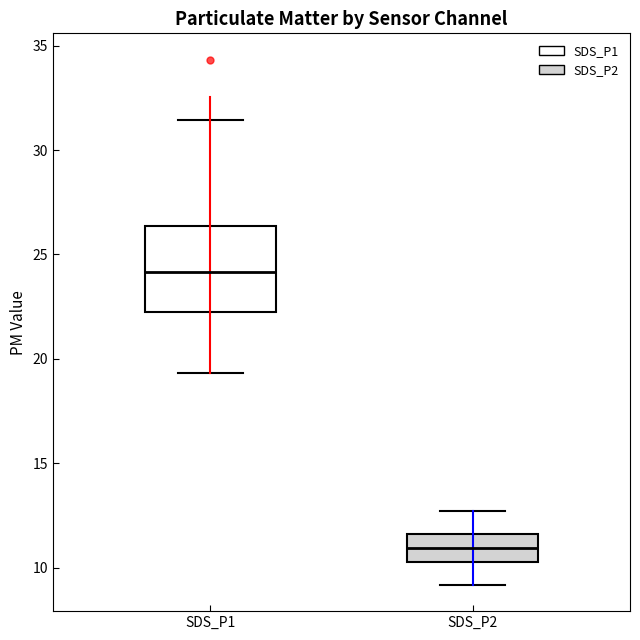

Comparing the boxes themselves (not the whiskers), which one is the tallest?

SDS_P1